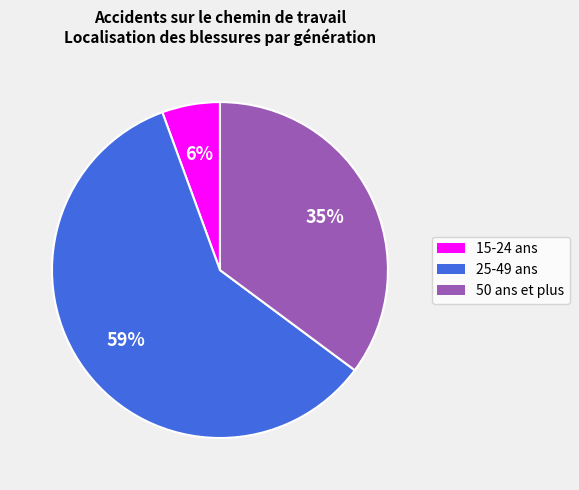

How many slices are in this pie chart?

3